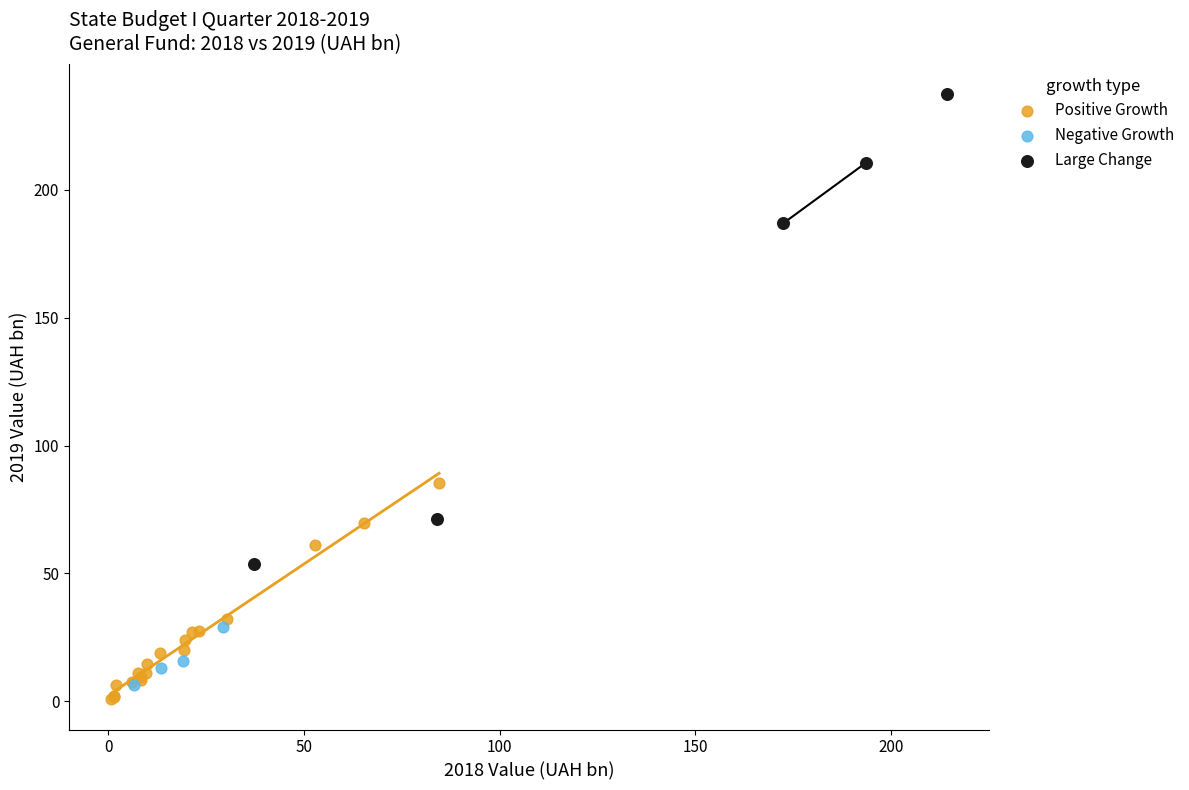

Which series has the largest Y range (max minus min)?

Large Change